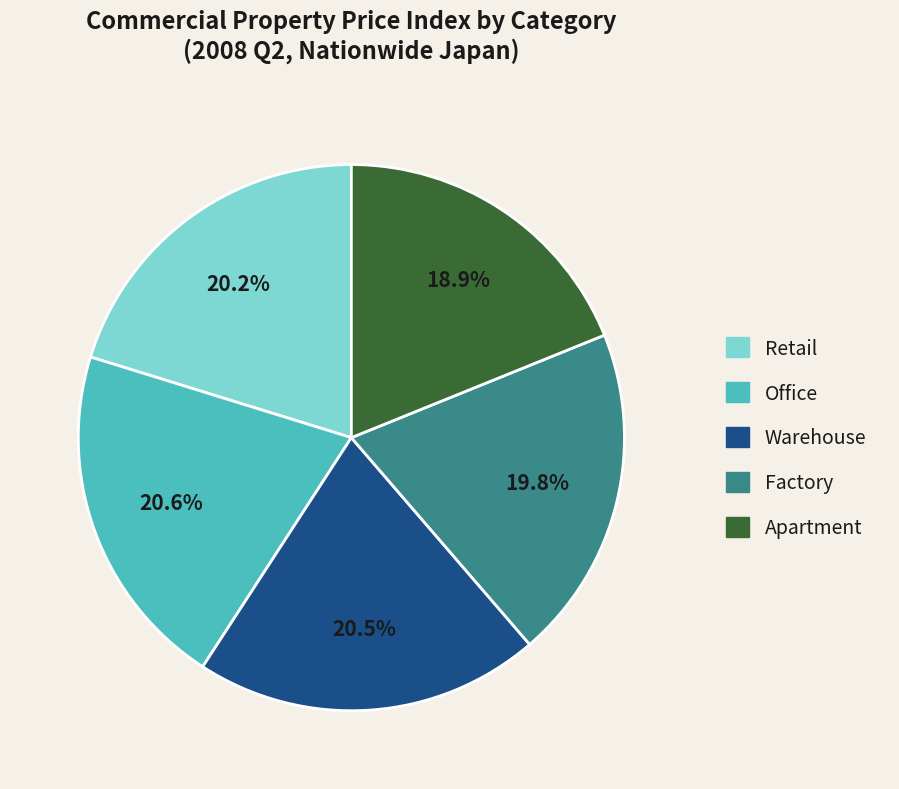

Which category has the smallest portion of the pie?

Apartment